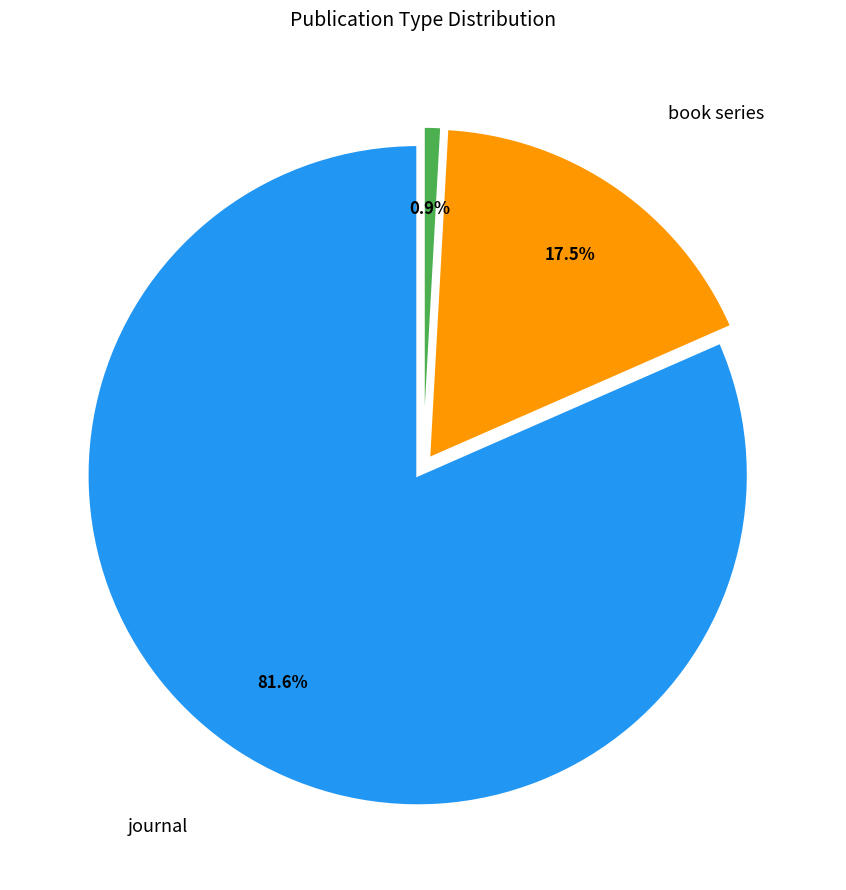

To the nearest percent, what is the difference between the largest and smallest slice percentages?

81%